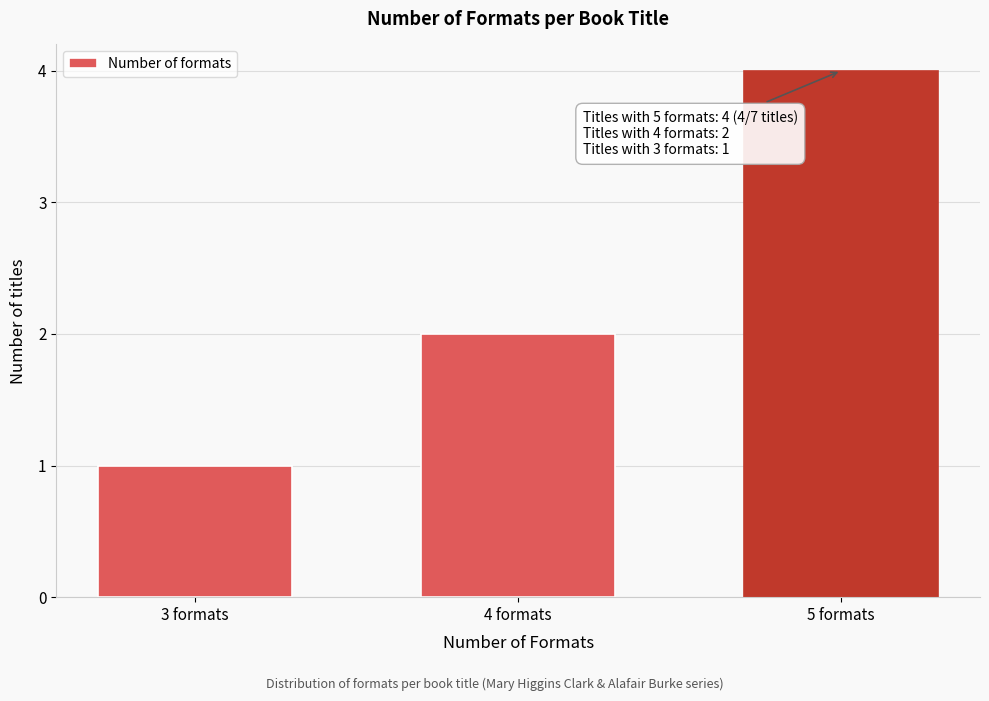

Reading left to right, what are all the values shown in this chart?

3 formats=1	4 formats=2	5 formats=4